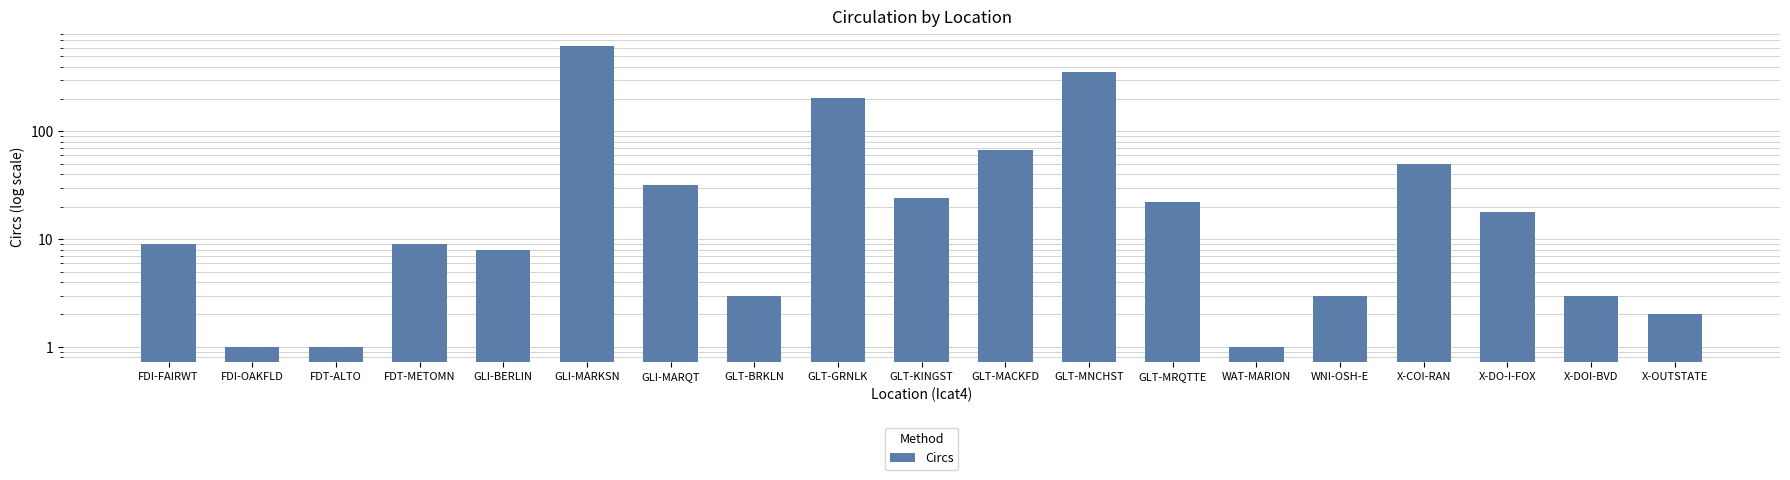

List the labels in order of value, smallest first.

FDI-OAKFLD, FDT-ALTO, WAT-MARION, X-OUTSTATE, GLT-BRKLN, WNI-OSH-E, X-DOI-BVD, GLI-BERLIN, FDI-FAIRWT, FDT-METOMN, X-DO-I-FOX, GLT-MRQTTE, GLT-KINGST, GLI-MARQT, X-COI-RAN, GLT-MACKFD, GLT-GRNLK, GLT-MNCHST, GLI-MARKSN